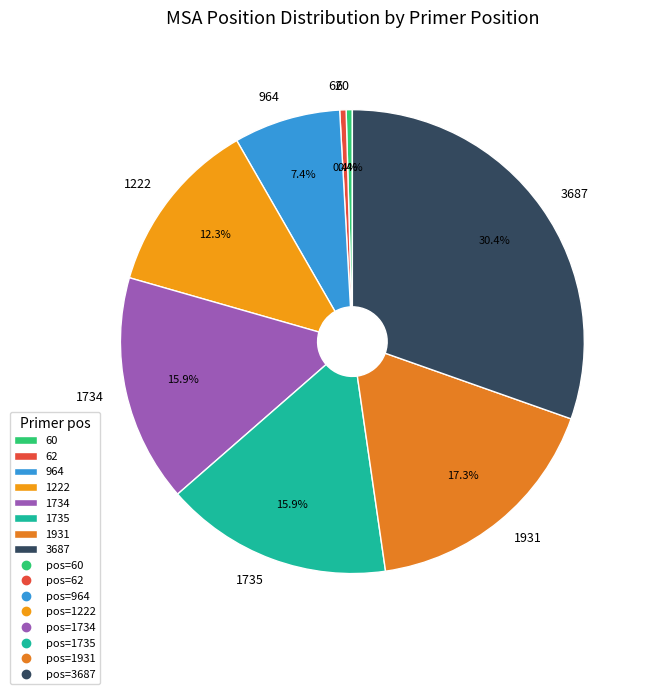

How many segments does this pie chart have?

8